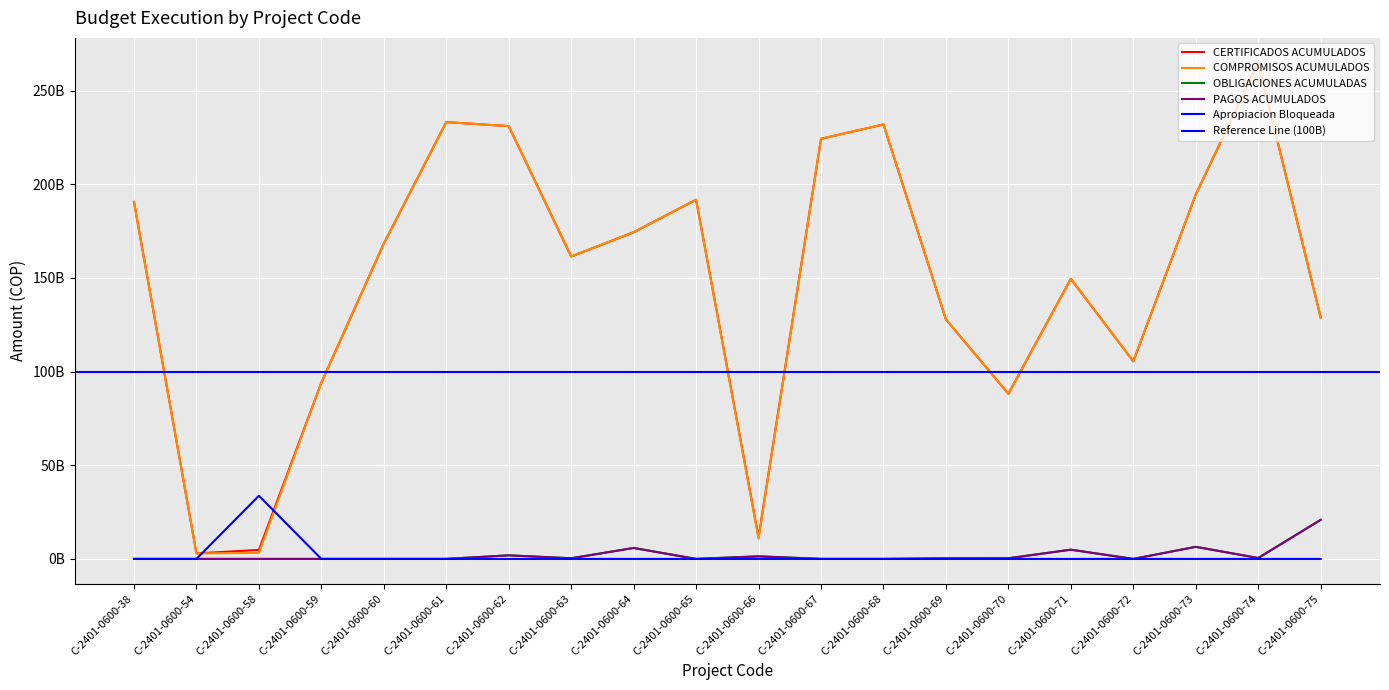

How many interior local peaks does the COMPROMISOS ACUMULADOS series have?

5